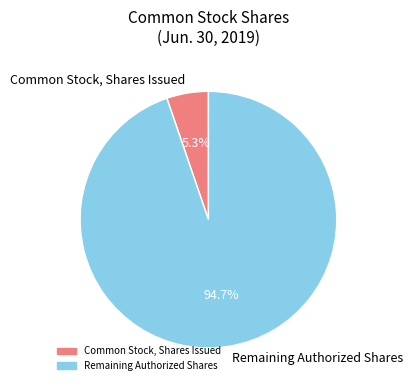

How much of the chart is everything except Remaining Authorized Shares?

5.3%